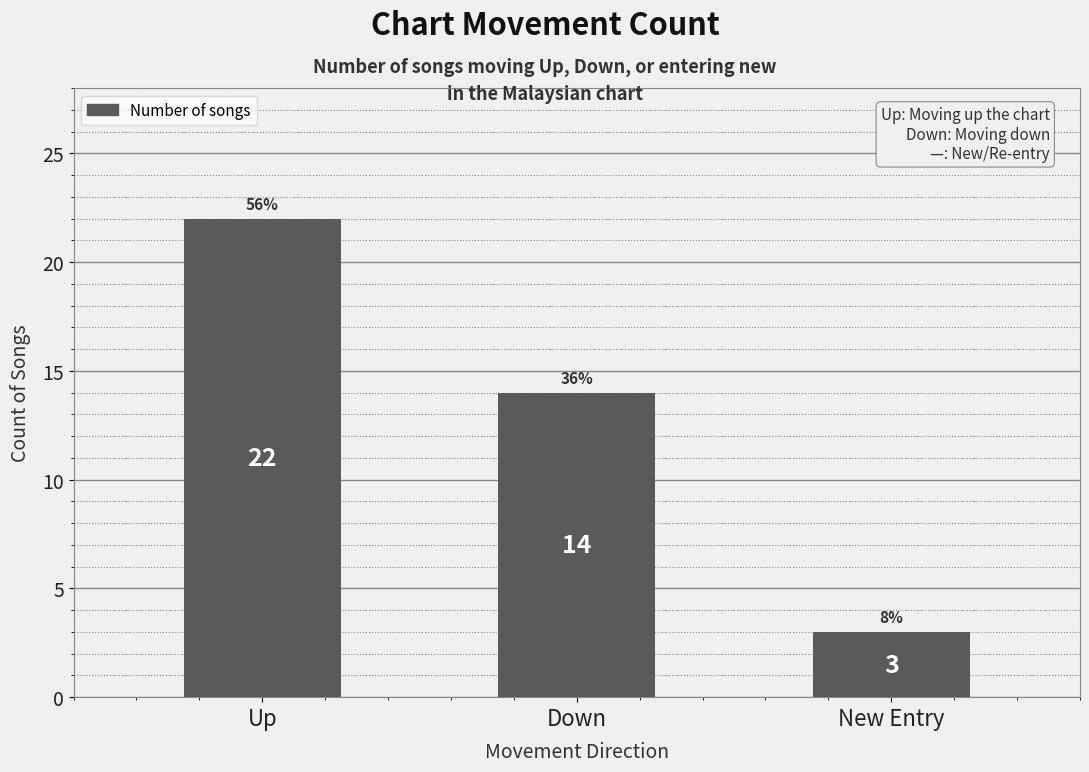

Where is the data nearest to the value 12?

Down